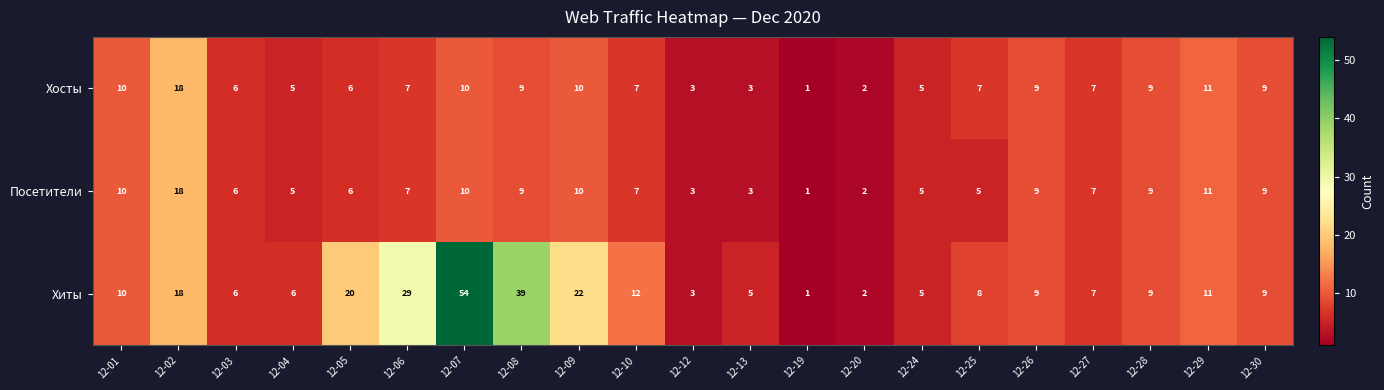

The Хиты series shows 2 at 12-13. True or false?

False